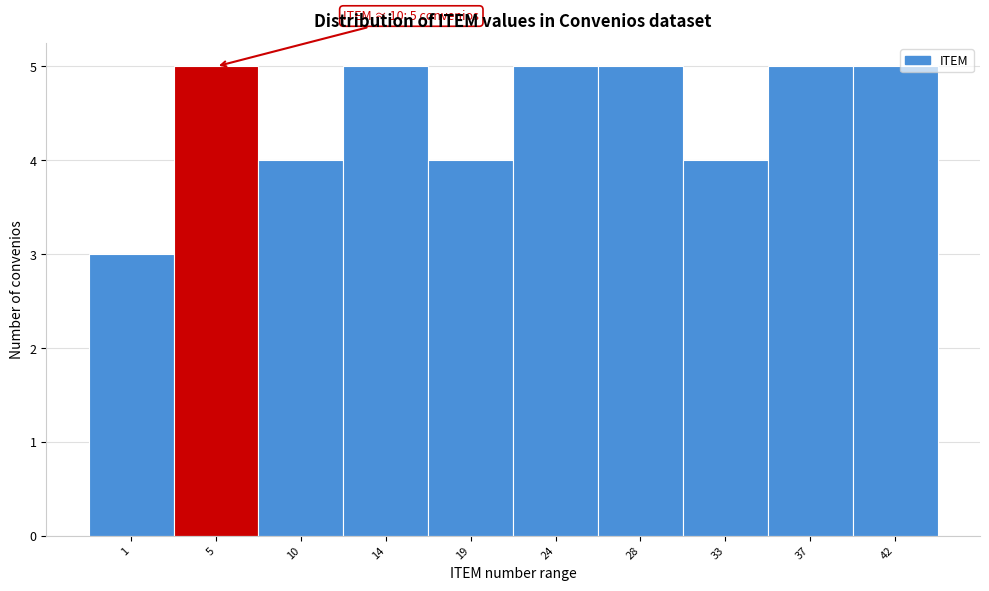

Reading left to right, list all the values displayed in this chart.

1=3	5=5	10=4	14=5	19=4	24=5	28=5	33=4	37=5	42=5